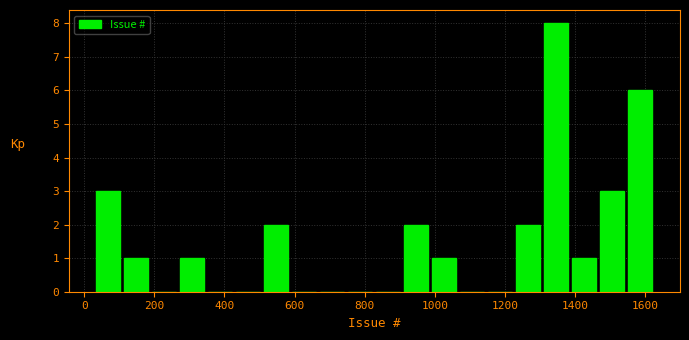

Around what value on the x-axis is the tallest bar? Give the approximate position of its centre, as read against the axis.

1340